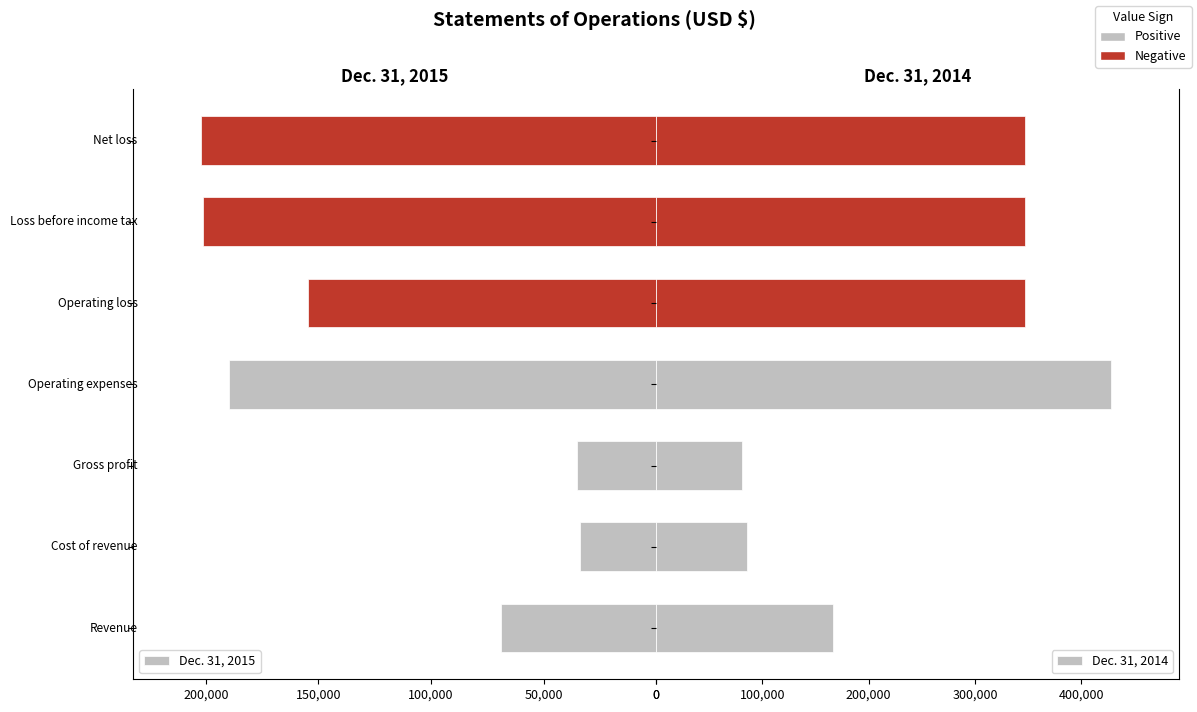

What position from the right is 6?

1